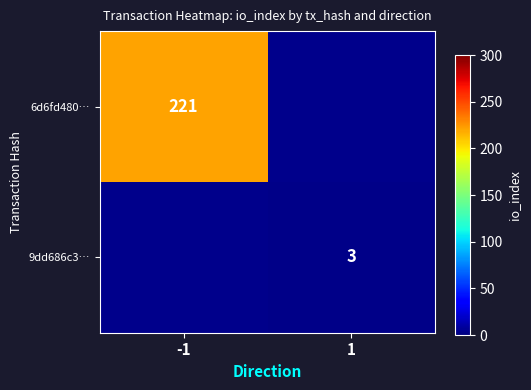

The 6d6fd480… series shows 221 at -1. True or false?

True